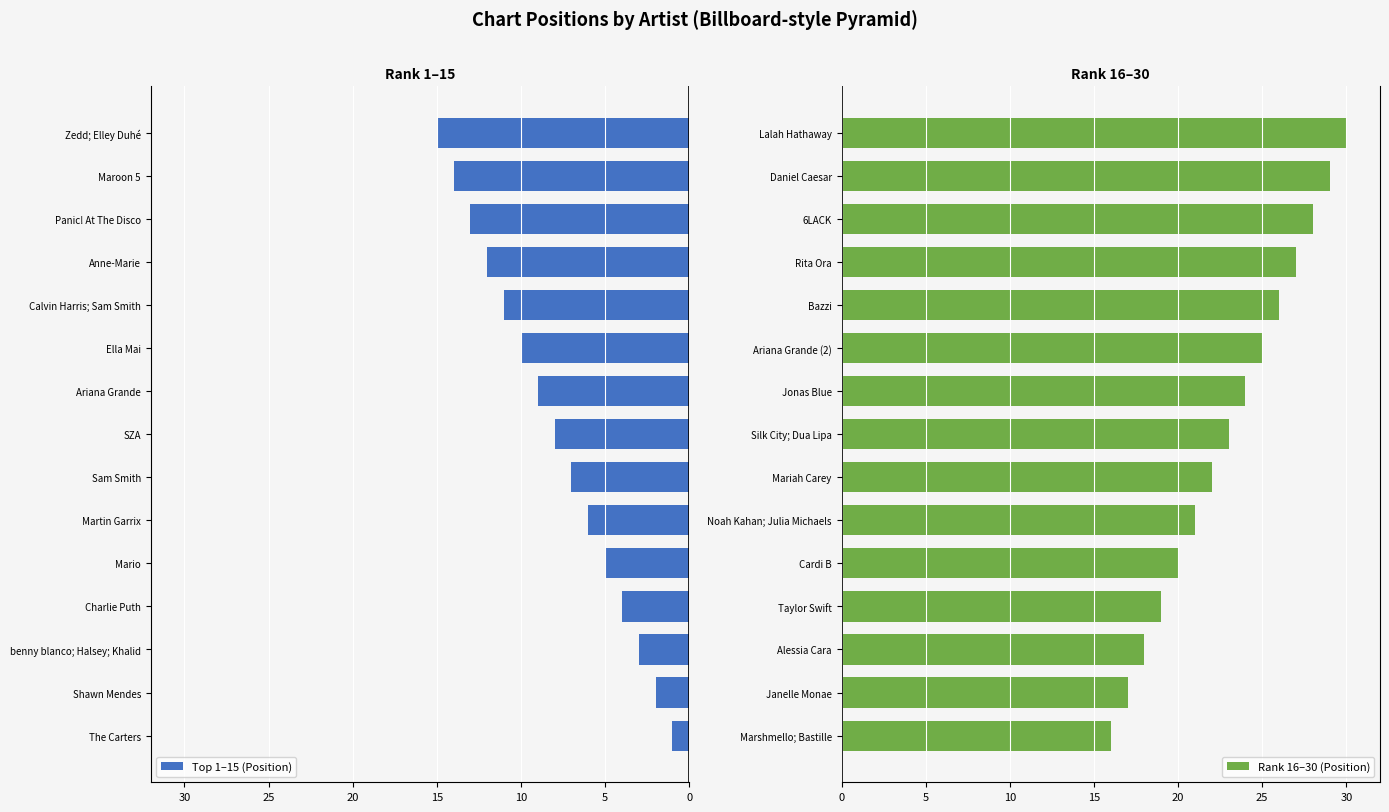

Are the bars grouped side by side (vs. stacked)?

Yes